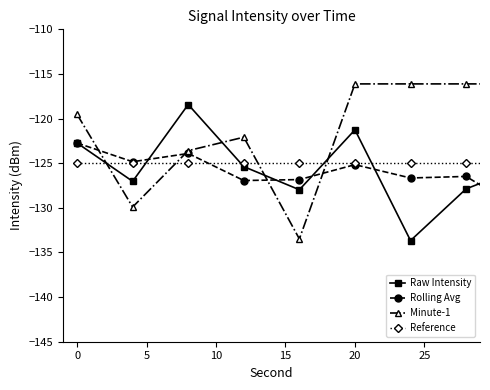

True or false: Raw Intensity has more than 2 interior local peaks.

True